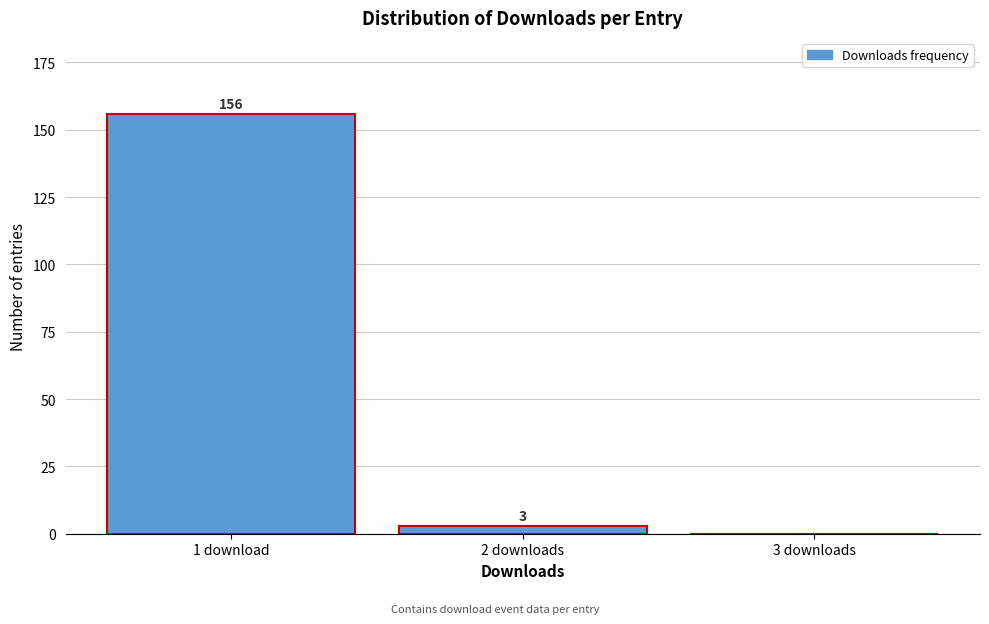

Reading left to right, extract all data points from this chart.

1 download=156	2 downloads=3	3 downloads=0